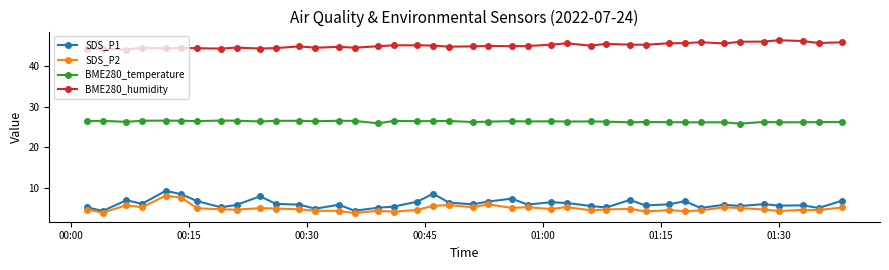

What is the value of the SDS_P2 point at the 37th from the left?

4.4